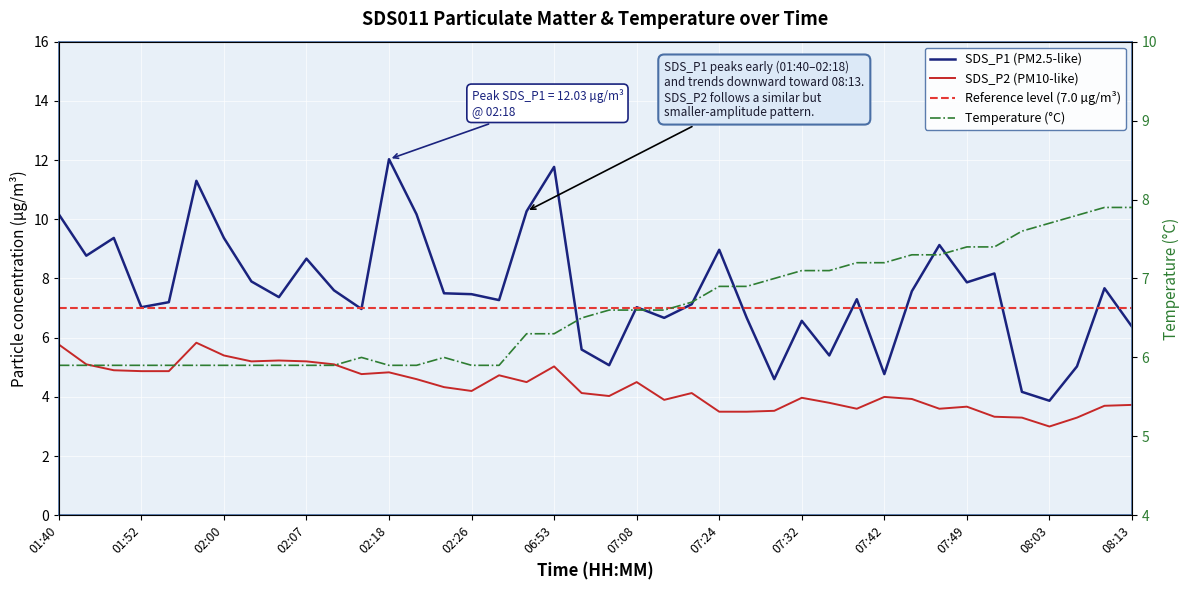

Where is SDS_P2 nearest to the value 4?

07:42